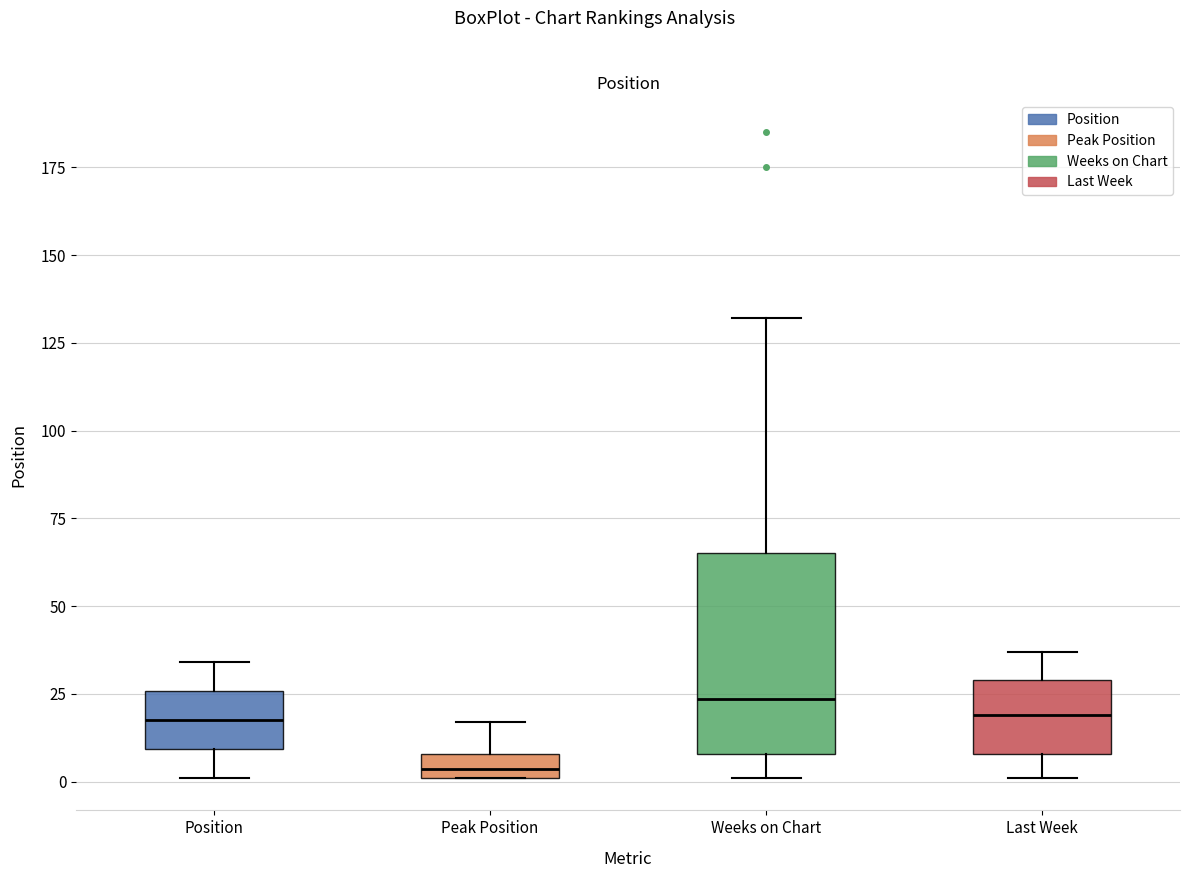

Comparing the boxes themselves (not the whiskers), which one is the tallest?

Weeks on Chart